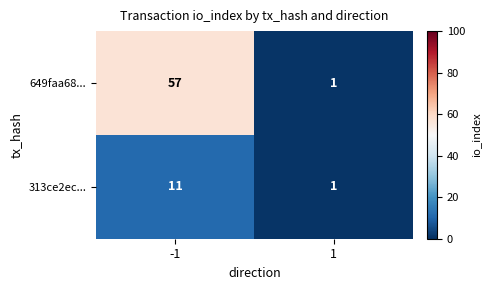

What value does the 649faa68... series have at -1, to the nearest 10?

60